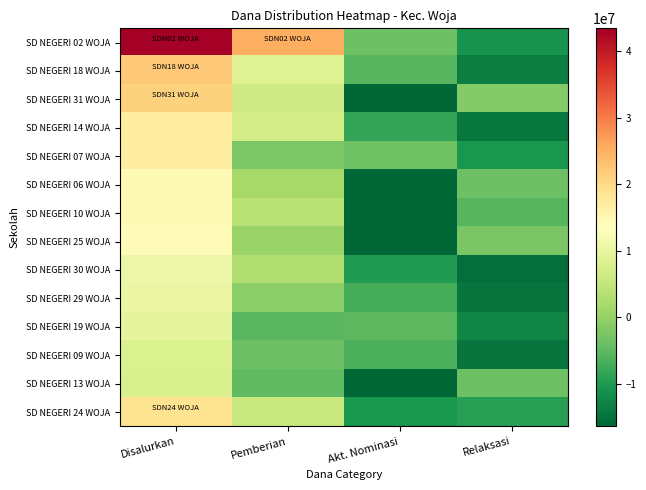

Reading left to right, list all the values displayed in this chart.

SD NEGERI 02 WOJA: Disalurkan=43425000	Pemberian=25200000	Akt. Nominasi=-3600000	Relaksasi=-11025000
SD NEGERI 18 WOJA: Disalurkan=22275000	Pemberian=8550000	Akt. Nominasi=-5625000	Relaksasi=-13500000
SD NEGERI 31 WOJA: Disalurkan=21150000	Pemberian=6300000	Akt. Nominasi=-16425000	Relaksasi=-1575000
SD NEGERI 14 WOJA: Disalurkan=17100000	Pemberian=6975000	Akt. Nominasi=-8325000	Relaksasi=-14400000
SD NEGERI 07 WOJA: Disalurkan=16875000	Pemberian=-2250000	Akt. Nominasi=-3375000	Relaksasi=-10350000
SD NEGERI 06 WOJA: Disalurkan=14625000	Pemberian=1800000	Akt. Nominasi=-16425000	Relaksasi=-3600000
SD NEGERI 10 WOJA: Disalurkan=14625000	Pemberian=3825000	Akt. Nominasi=-16425000	Relaksasi=-5625000
SD NEGERI 25 WOJA: Disalurkan=14400000	Pemberian=450000	Akt. Nominasi=-16425000	Relaksasi=-2475000
SD NEGERI 30 WOJA: Disalurkan=10800000	Pemberian=2925000	Akt. Nominasi=-9675000	Relaksasi=-15300000
SD NEGERI 29 WOJA: Disalurkan=10350000	Pemberian=-900000	Akt. Nominasi=-6975000	Relaksasi=-14625000
SD NEGERI 19 WOJA: Disalurkan=9675000	Pemberian=-5400000	Akt. Nominasi=-5175000	Relaksasi=-12600000
SD NEGERI 09 WOJA: Disalurkan=8100000	Pemberian=-3600000	Akt. Nominasi=-6525000	Relaksasi=-14625000
SD NEGERI 13 WOJA: Disalurkan=7875000	Pemberian=-4950000	Akt. Nominasi=-16425000	Relaksasi=-3600000
SD NEGERI 24 WOJA: Disalurkan=18675000	Pemberian=5625000	Akt. Nominasi=-10575000	Relaksasi=-9225000